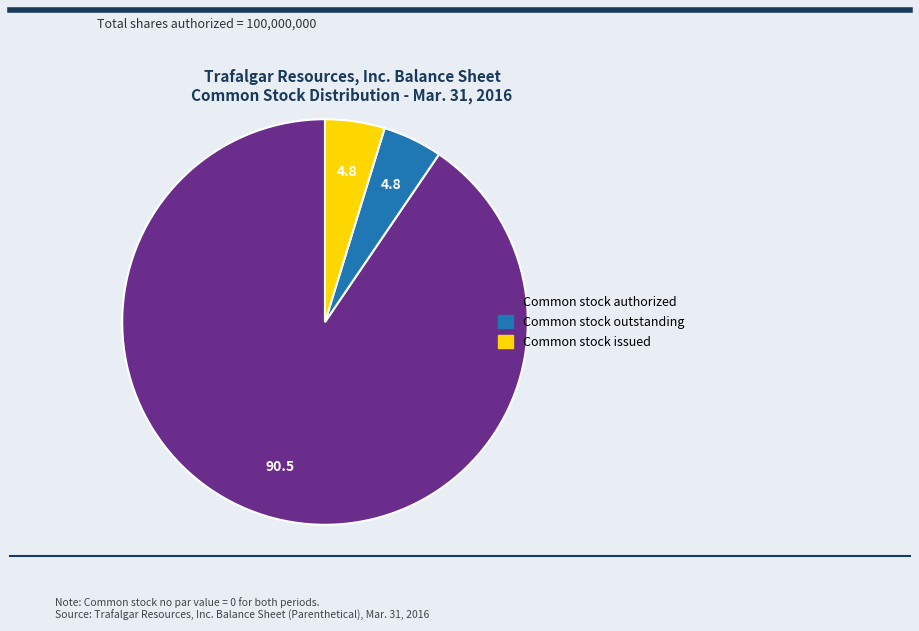

Is it true that Common stock issued is 5% of the pie?

True